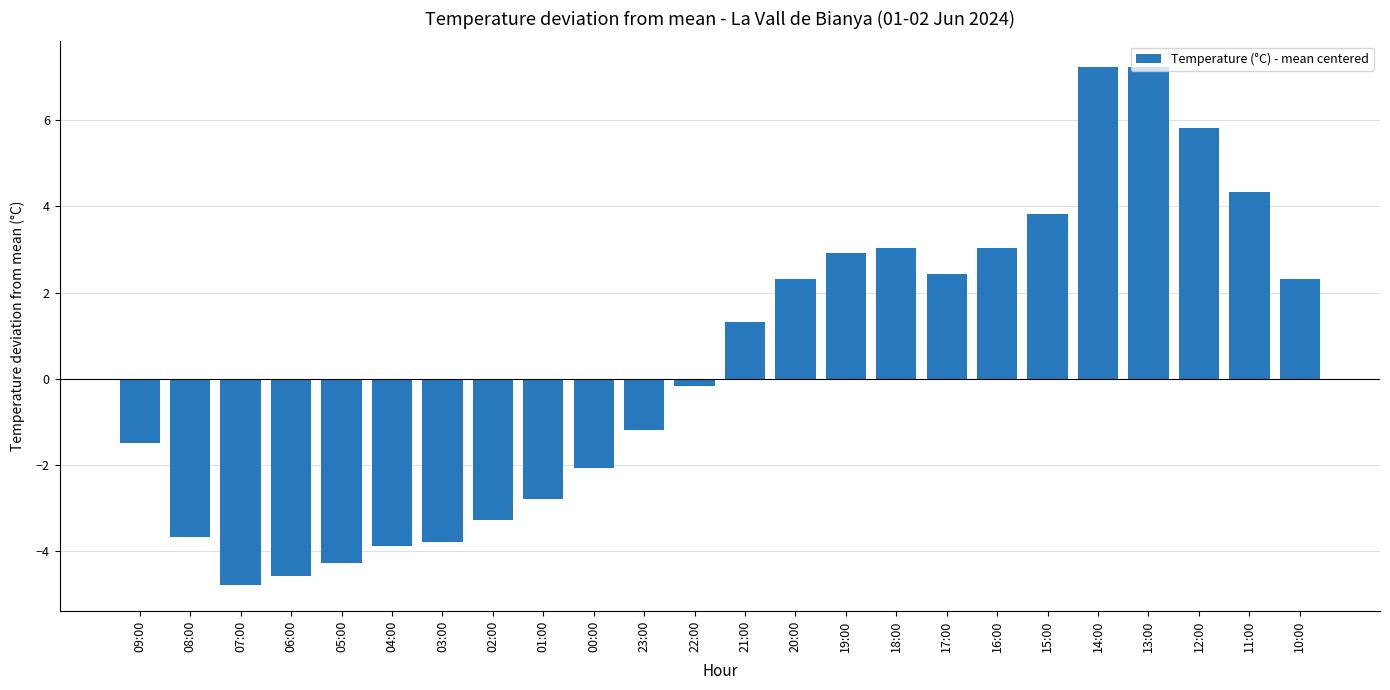

What is the average value?

0.4